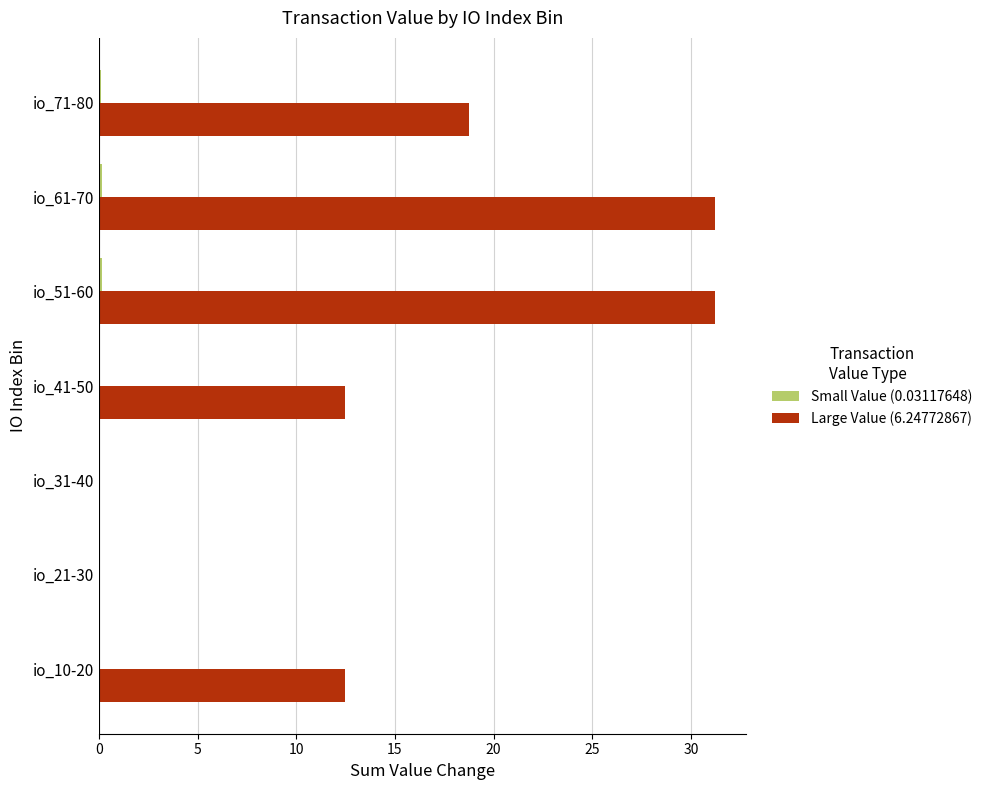

Is it true that Large Value (6.24772867) equals 41.2 at io_61-70?

False